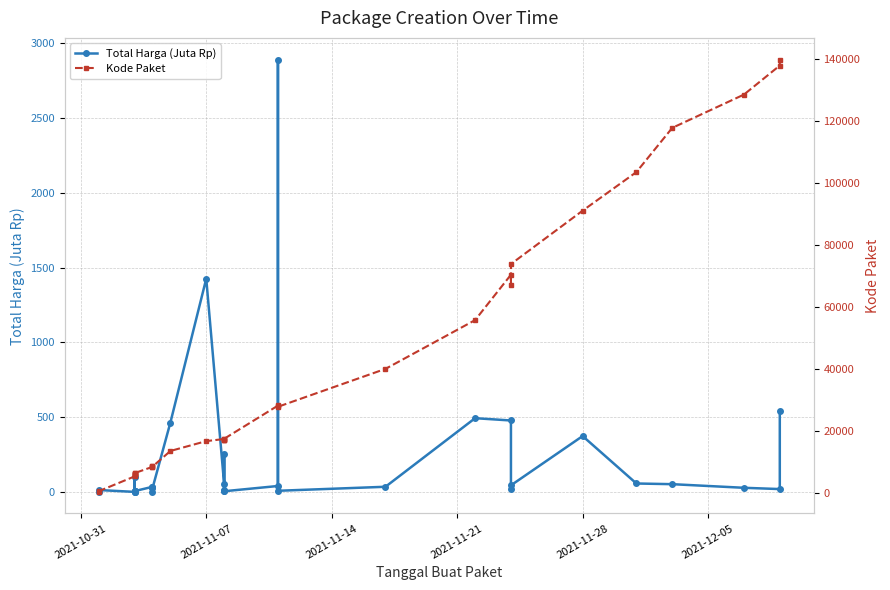

True or false: Total Harga (Juta Rp) has a value of 0.2 at 2021-10-31.

False